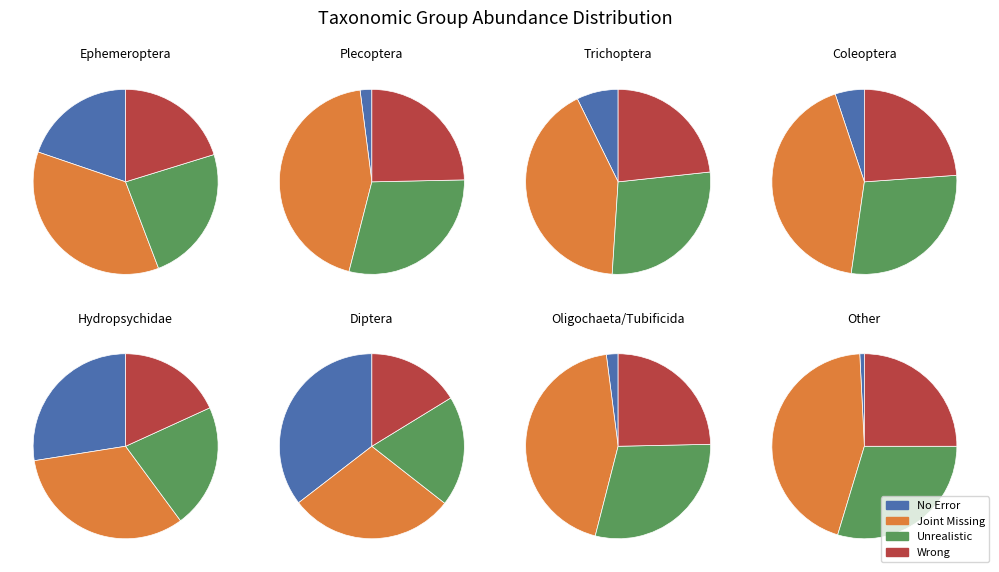

What percentage is the Ephemeroptera slice, to the nearest percent?

20%